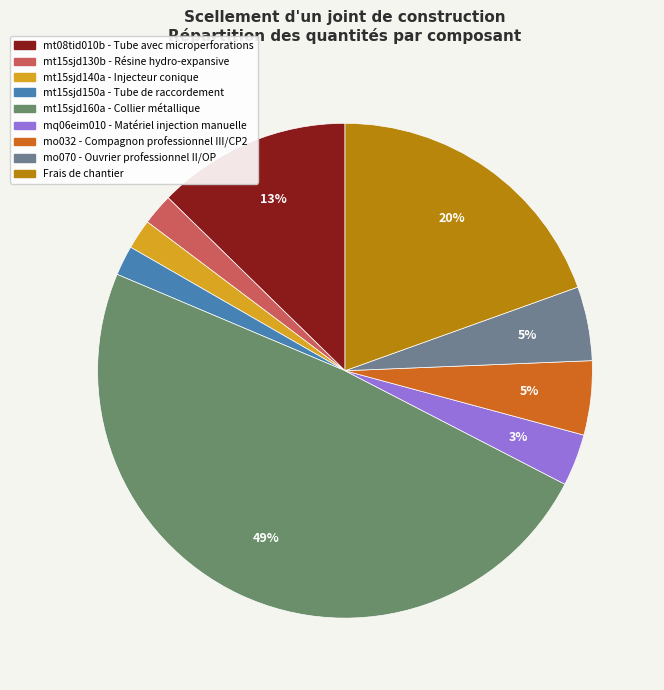

To the nearest percent, what portion does mo070 - Ouvrier professionnel II/OP represent?

5%